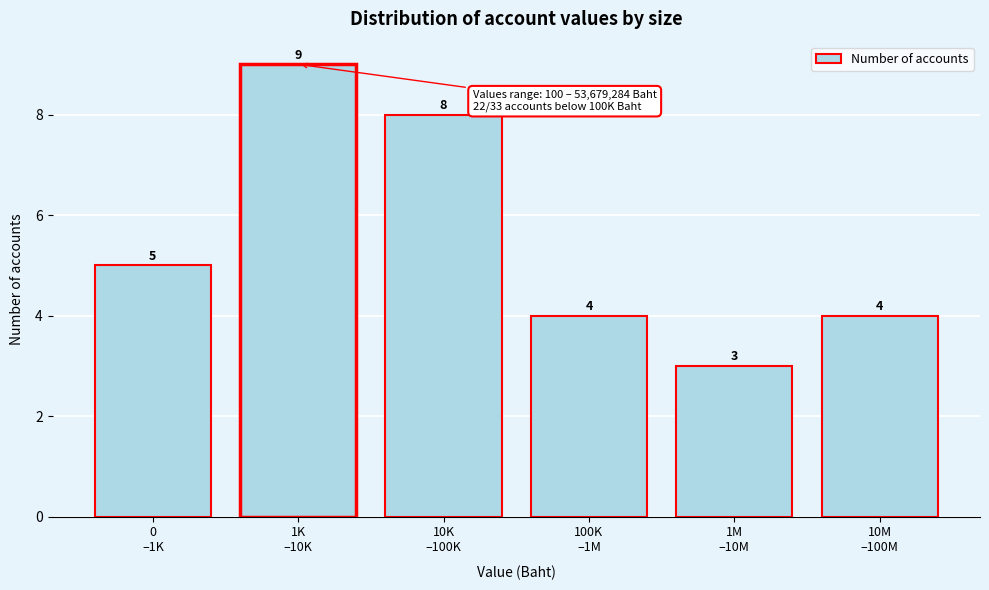

Reading right to left, what are all the values shown in this chart?

4	3	4	8	9	5